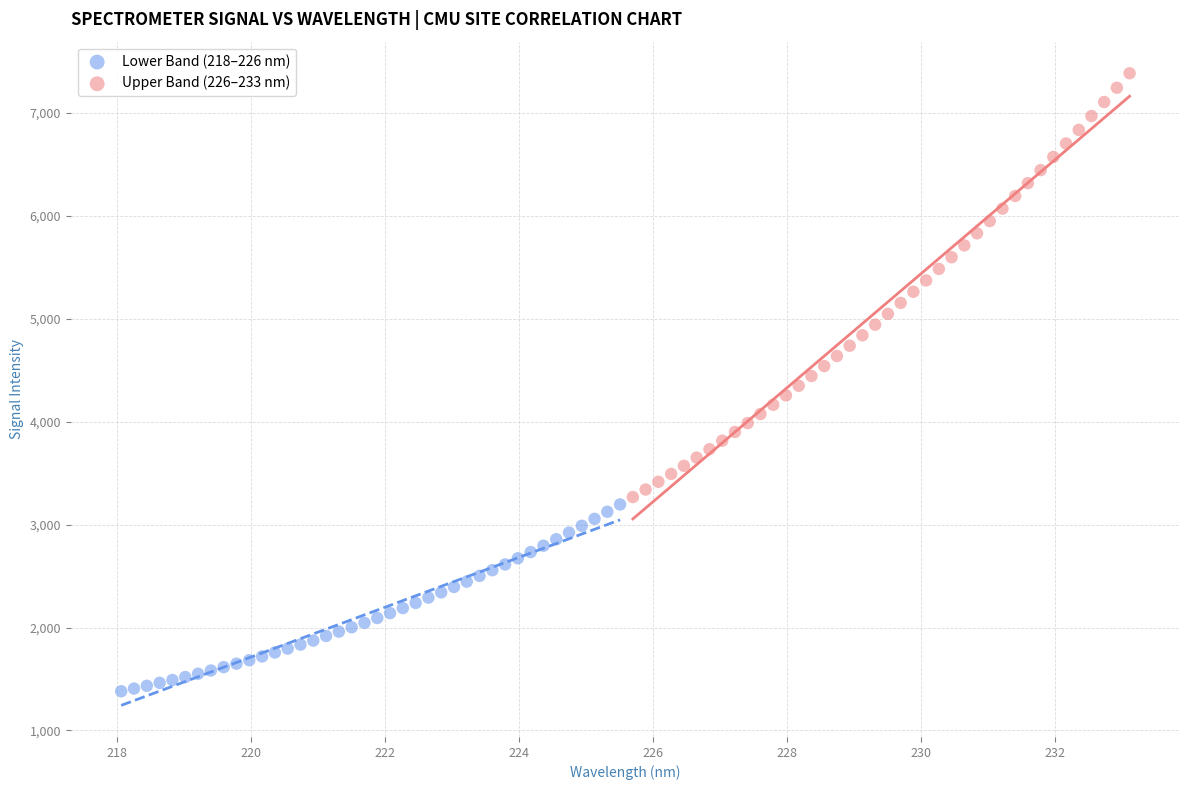

Which series has the widest spread of Y values?

Upper Band (226–233 nm)